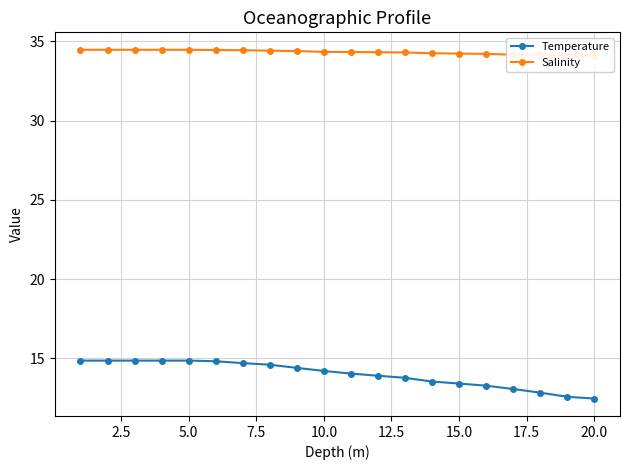

Is it true that Temperature equals 13.4 at 15.0?

True